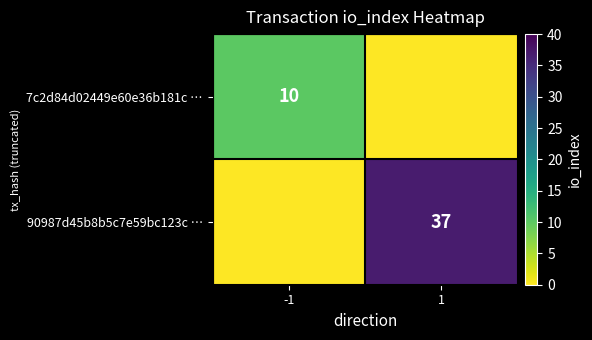

Is it true that 90987d45b8b5c7e59bc123c … equals 11 at 1?

False